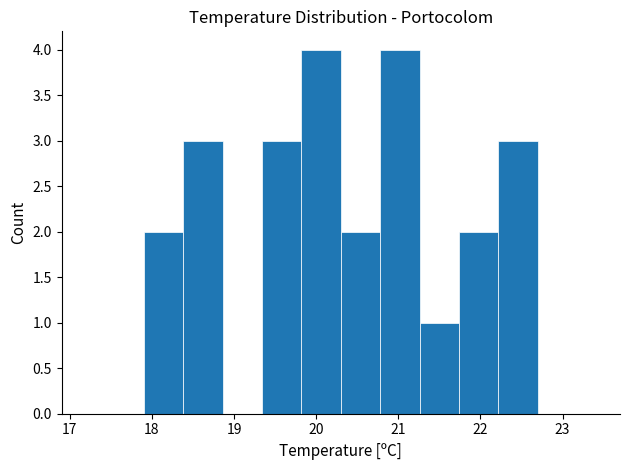

Reading left to right, transcribe this chart: for each bar, give the range it covers on the x-axis and its height. Neither the bar edges nor the heights are printed on the chart, so give them approximately, as read against the axes.

17.90 to 18.38: 2
18.38 to 18.86: 3
18.86 to 19.34: 0
19.34 to 19.82: 3
19.82 to 20.30: 4
20.30 to 20.78: 2
20.78 to 21.26: 4
21.26 to 21.74: 1
21.74 to 22.22: 2
22.22 to 22.70: 3